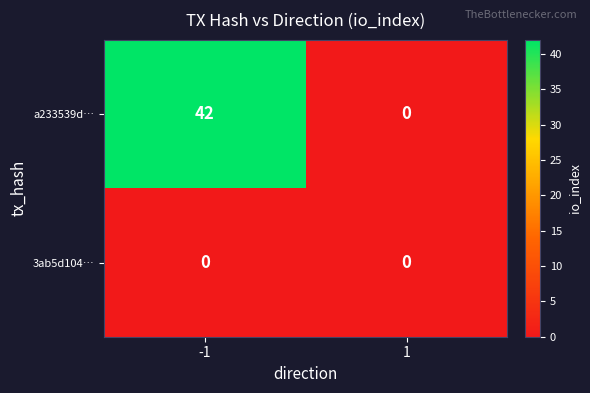

The 3ab5d104… series shows 0 at -1. True or false?

True